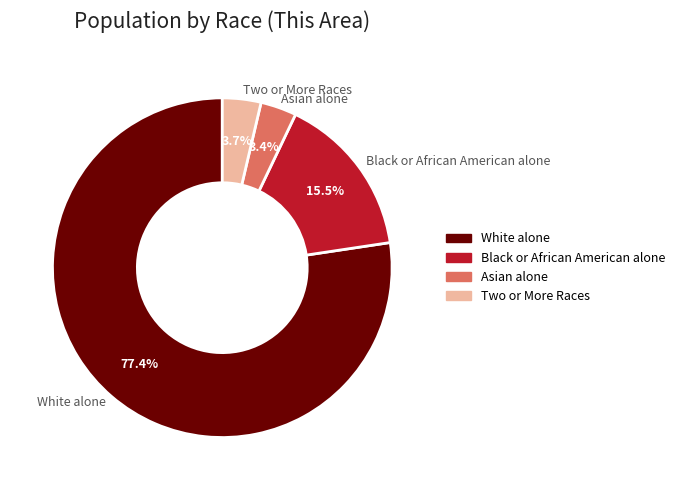

To the nearest percent, what is the average slice percentage?

25%